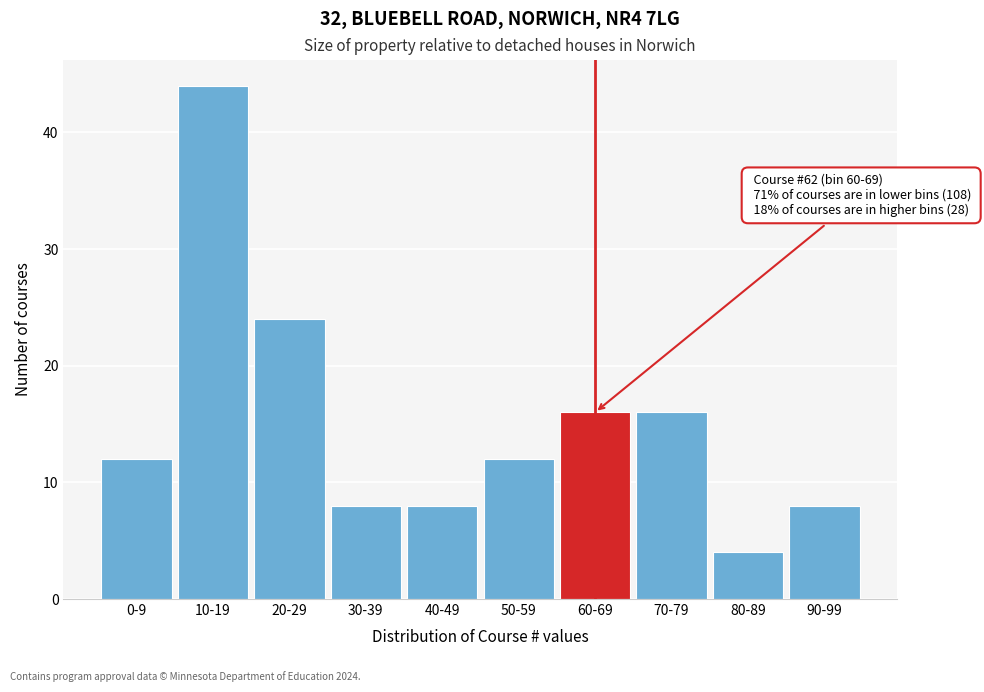

Reading left to right, what are all the values shown in this chart?

0-9=12	10-19=44	20-29=24	30-39=8	40-49=8	50-59=12	60-69=16	70-79=16	80-89=4	90-99=8